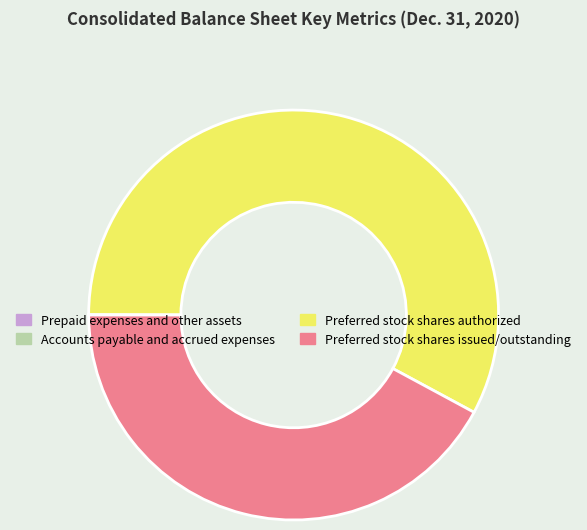

Between Preferred stock shares authorized and Preferred stock shares issued/outstanding, which is larger?

Preferred stock shares authorized